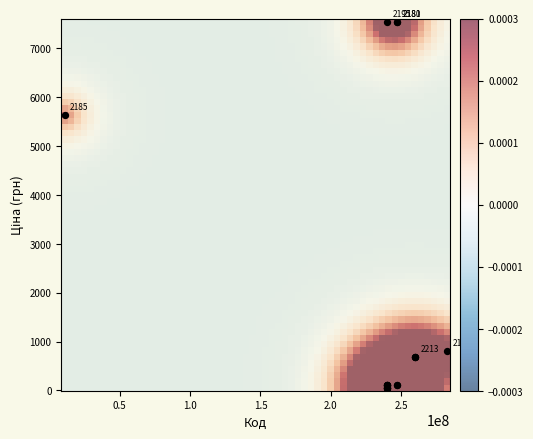

What Y value in the scatter plot is closest to 3801?

5636.0